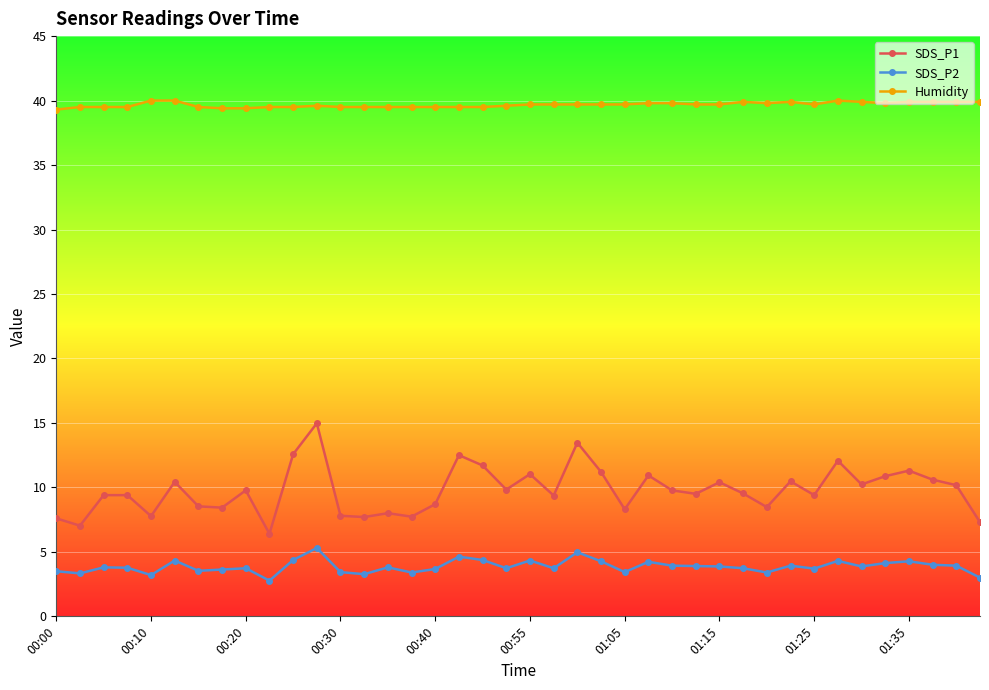

True or false: Humidity and SDS_P1 cross at least once.

False